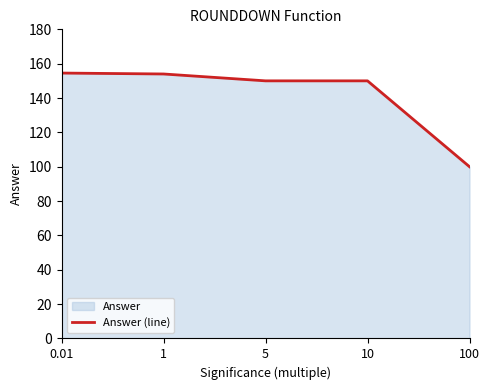

Reading right to left, list all the values displayed in this chart.

100=100.0	10=150.0	5=150.0	1=154.0	0.01=154.5